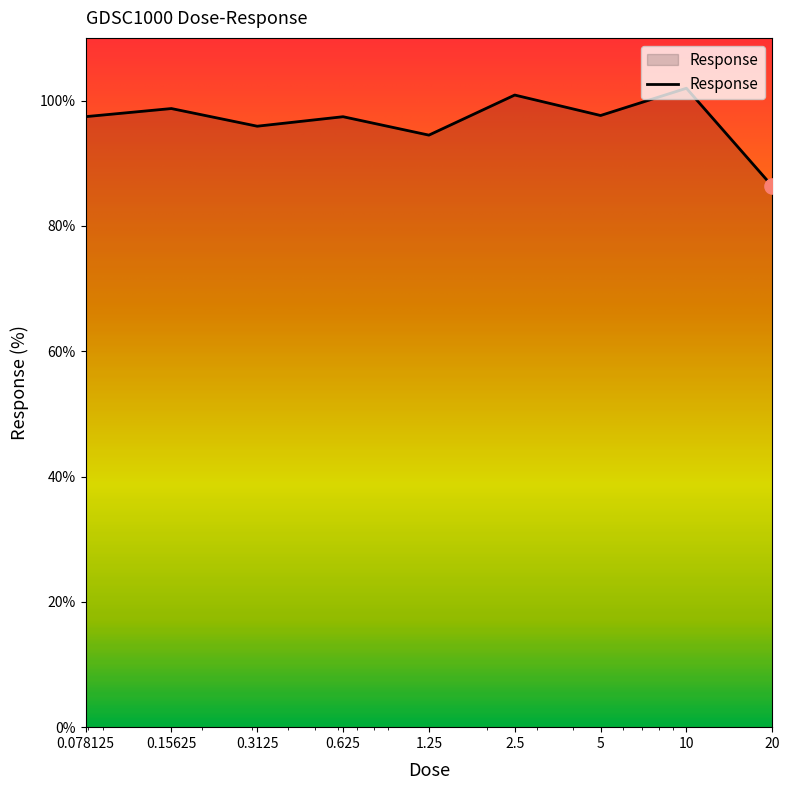

What is the difference between the maximum and minimum values?

15.6